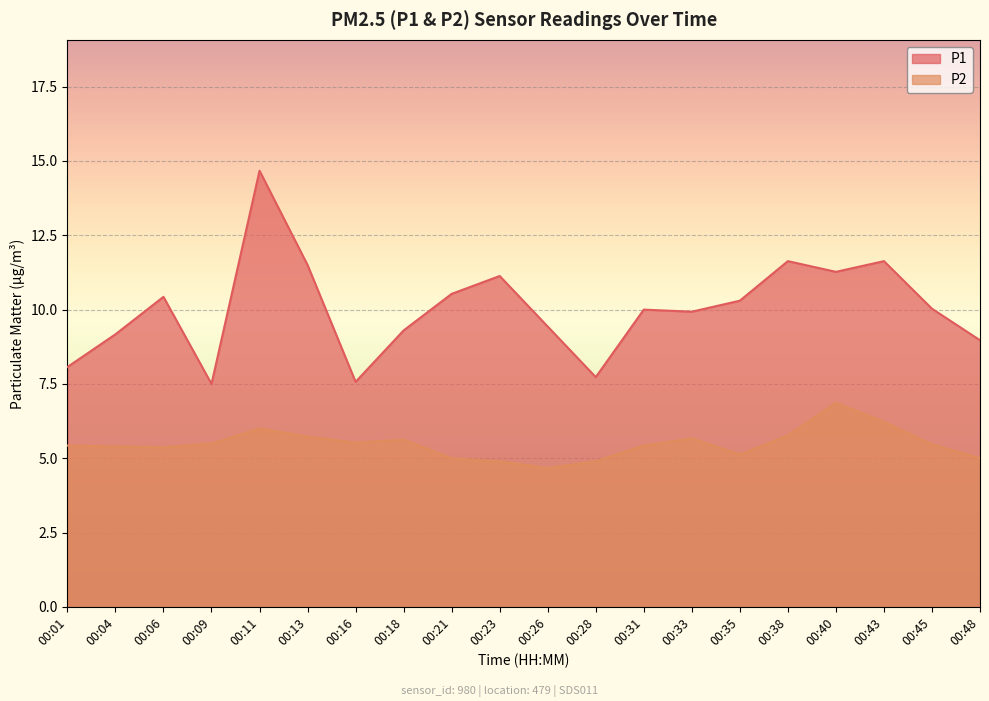

List the series in order of their overall mean, lowest first.

P2, P1